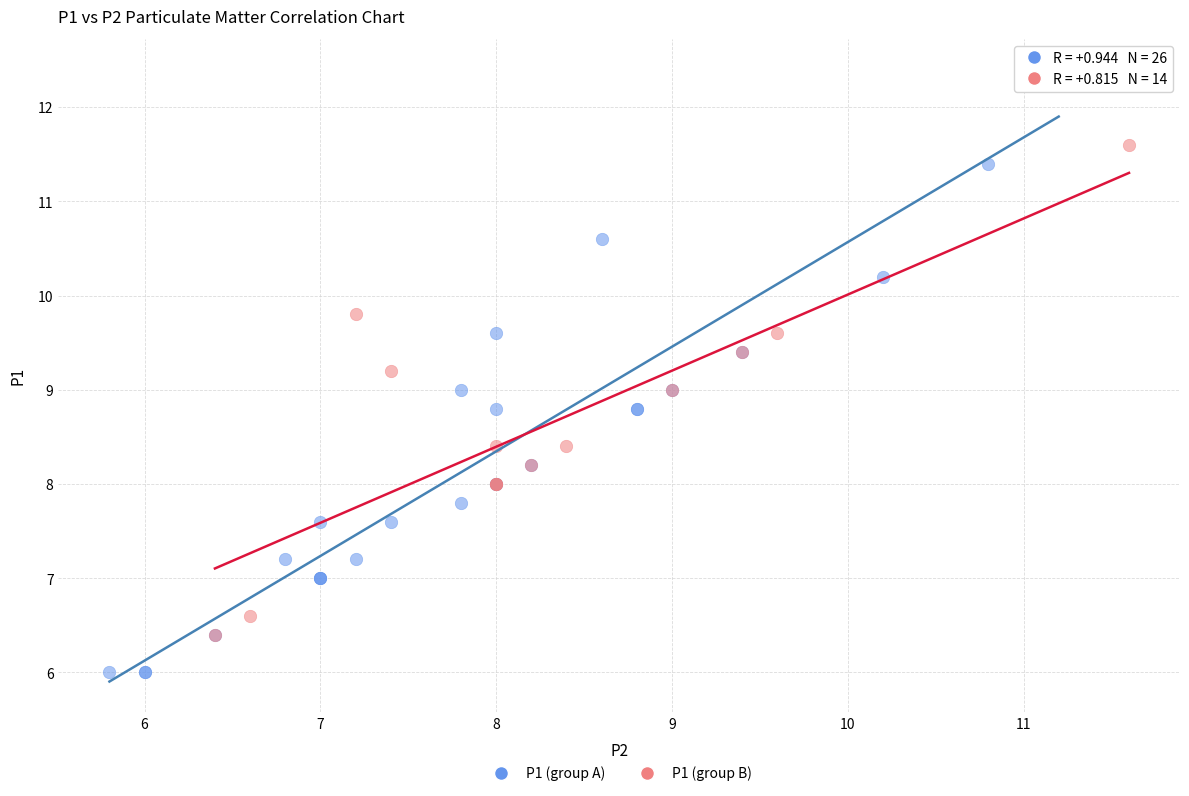

Which series contains the lowest Y value?

P1 (group A)